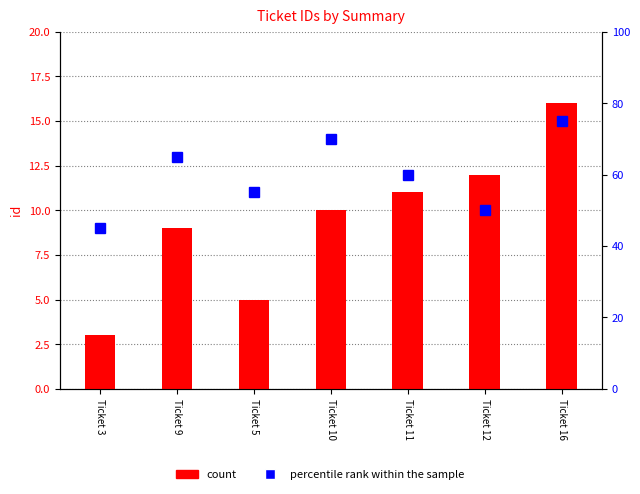

Rank the series at Ticket 11 from lowest to highest value.

count, percentile rank within the sample